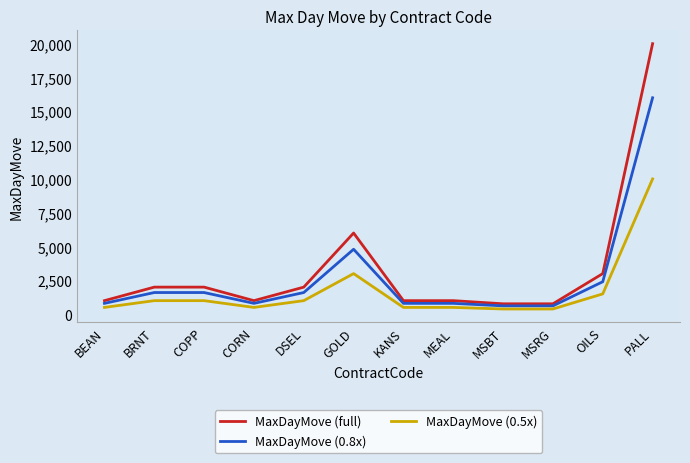

Between MSRG and PALL, which series saw the biggest shift?

MaxDayMove (full)